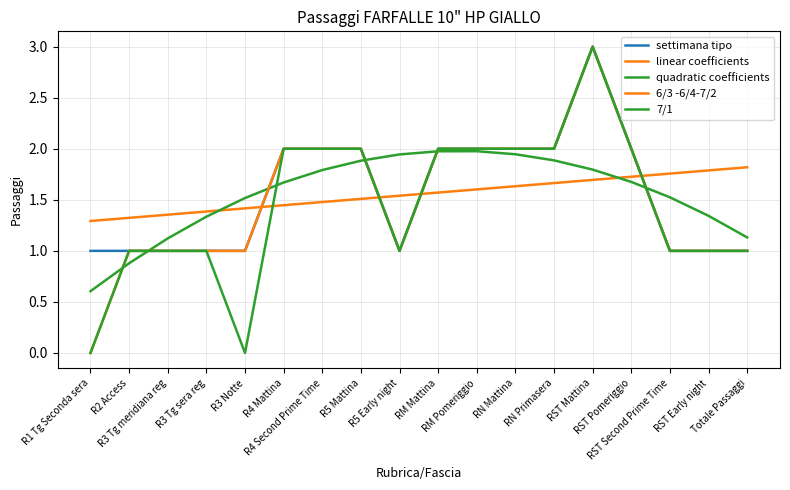

Reading left to right, transcribe all the data shown in this chart.

settimana tipo: 1.0	1.0	1.0	1.0	1.0	2.0	2.0	2.0	1.0	2.0	2.0	2.0	2.0	3.0	2.0	1.0	1.0	1.0
linear coefficients: 1.3	1.3	1.4	1.4	1.4	1.4	1.5	1.5	1.5	1.6	1.6	1.6	1.7	1.7	1.7	1.8	1.8	1.8
quadratic coefficients: 0.6	0.9	1.1	1.3	1.5	1.7	1.8	1.9	1.9	2.0	2.0	1.9	1.9	1.8	1.7	1.5	1.3	1.1
6/3 -6/4-7/2: 0.0	1.0	1.0	1.0	1.0	2.0	2.0	2.0	1.0	2.0	2.0	2.0	2.0	3.0	2.0	1.0	1.0	1.0
7/1: 0.0	1.0	1.0	1.0	0.0	2.0	2.0	2.0	1.0	2.0	2.0	2.0	2.0	3.0	2.0	1.0	1.0	1.0